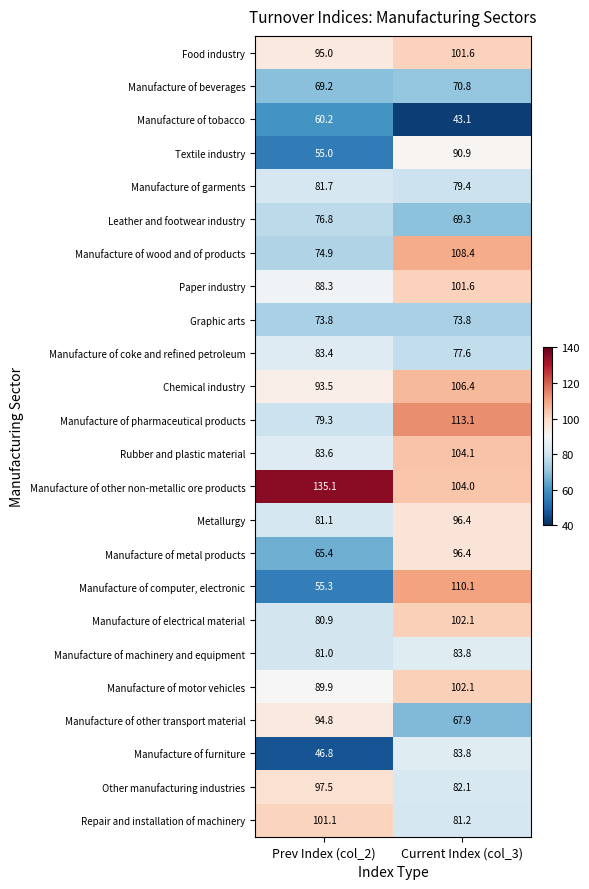

What is the smallest value displayed?

43.1